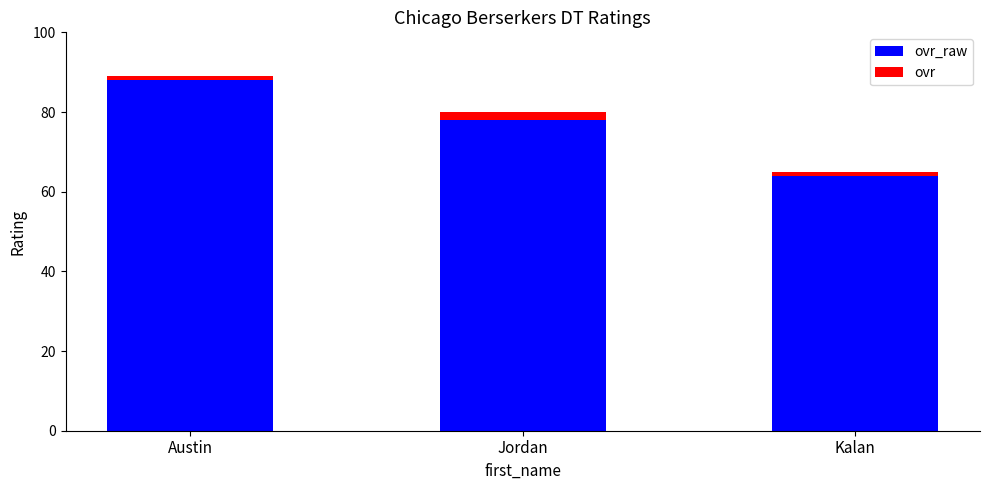

At which category is the sum across all series the highest?

Austin